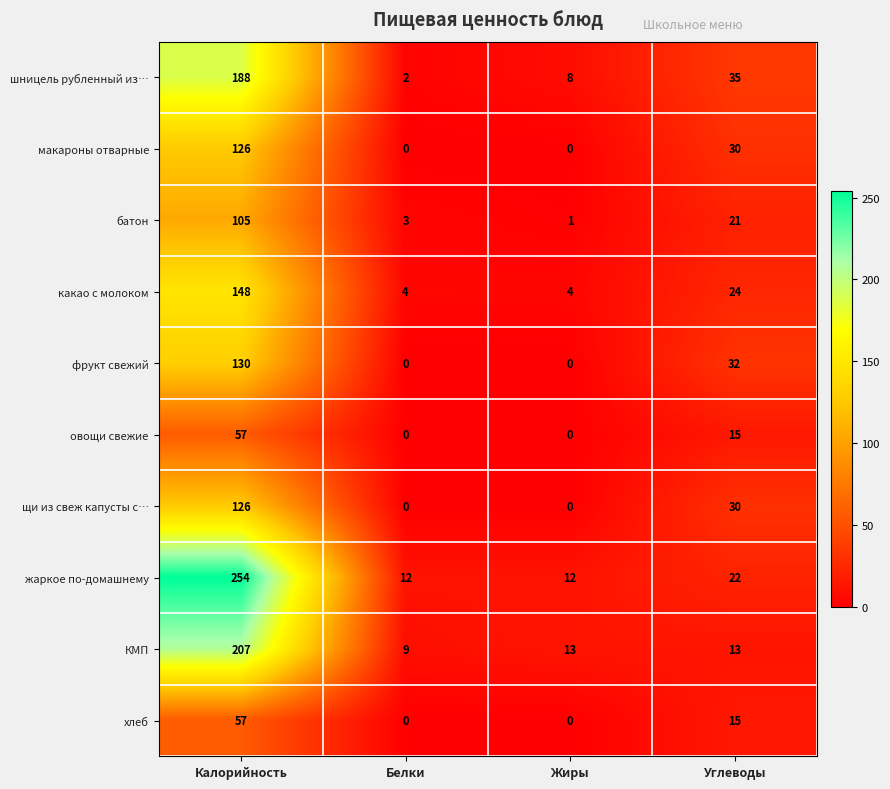

What is the difference between the second highest and minimum values in the КМП series?

4